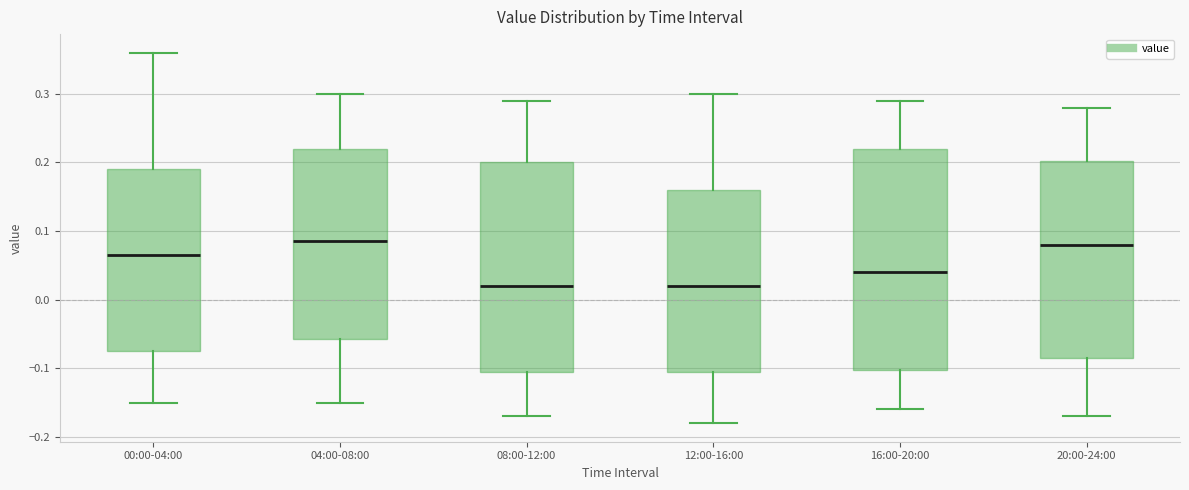

Reading left to right, transcribe this box plot: for each box, give where its median line is, the range the box spans, and where its two whiskers end, as read against the y-axis. The values are not printed on the chart, so give them approximately, as read against the axis.

00:00-04:00: median 0.07, box -0.07 to 0.19, whiskers -0.15 to 0.36
04:00-08:00: median 0.09, box -0.06 to 0.22, whiskers -0.15 to 0.30
08:00-12:00: median 0.02, box -0.10 to 0.20, whiskers -0.17 to 0.29
12:00-16:00: median 0.02, box -0.10 to 0.16, whiskers -0.18 to 0.30
16:00-20:00: median 0.04, box -0.10 to 0.22, whiskers -0.16 to 0.29
20:00-24:00: median 0.08, box -0.08 to 0.20, whiskers -0.17 to 0.28